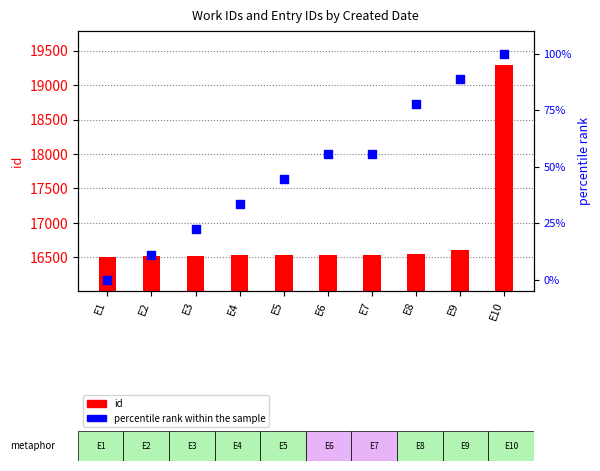

Which series has the largest total across all categories?

id